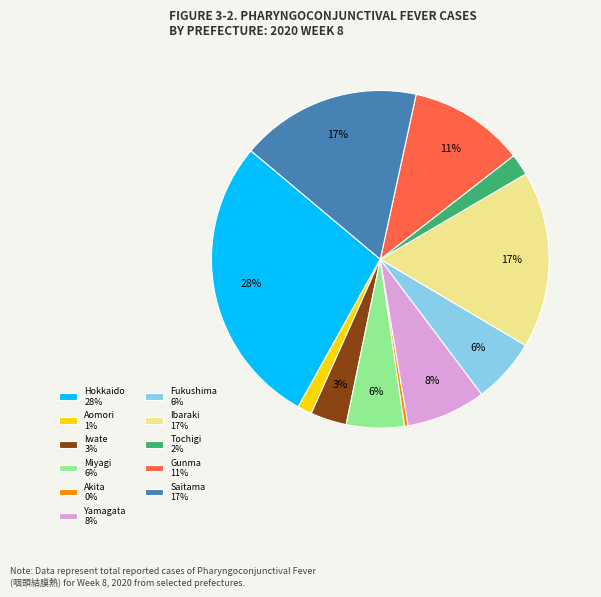

What is the ratio of the value at Saitama 17% to the value at Fukushima 6%?

2.8